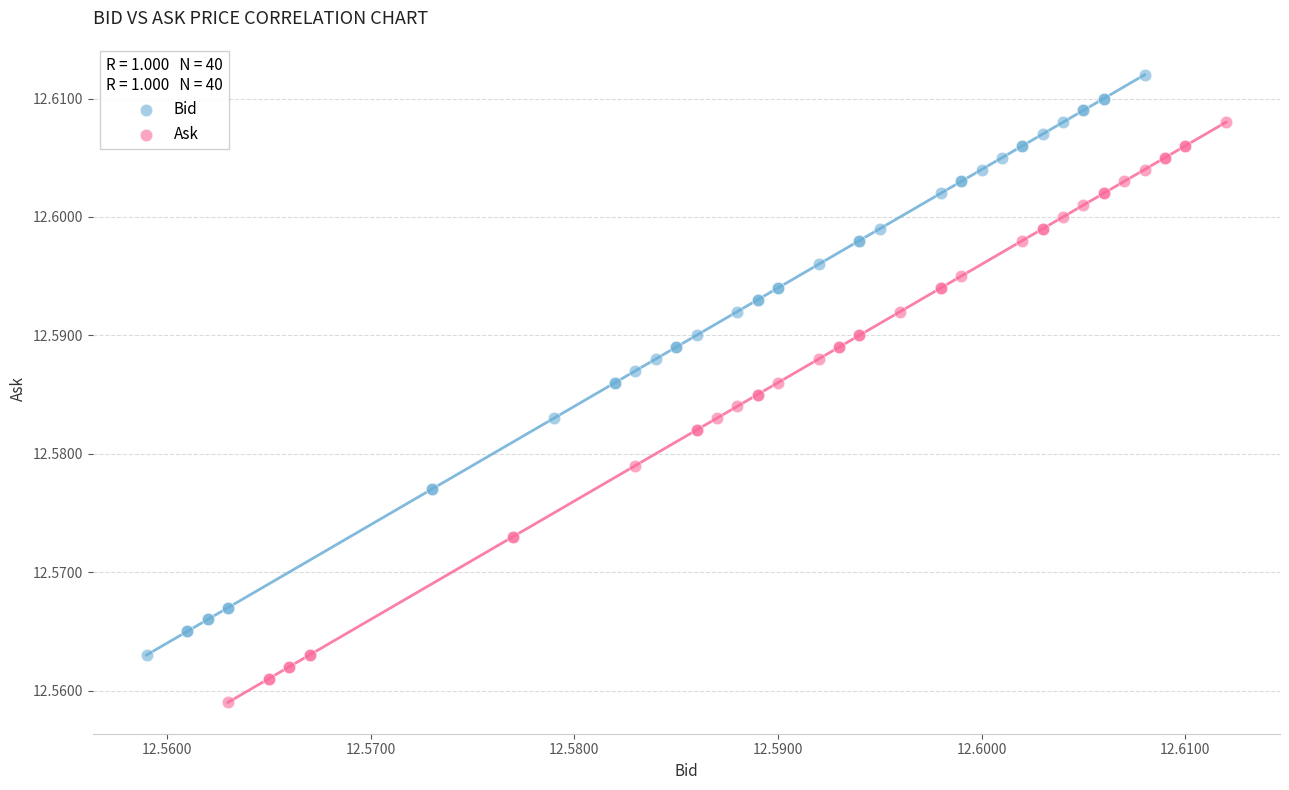

Which series reaches the maximum Y coordinate?

Bid